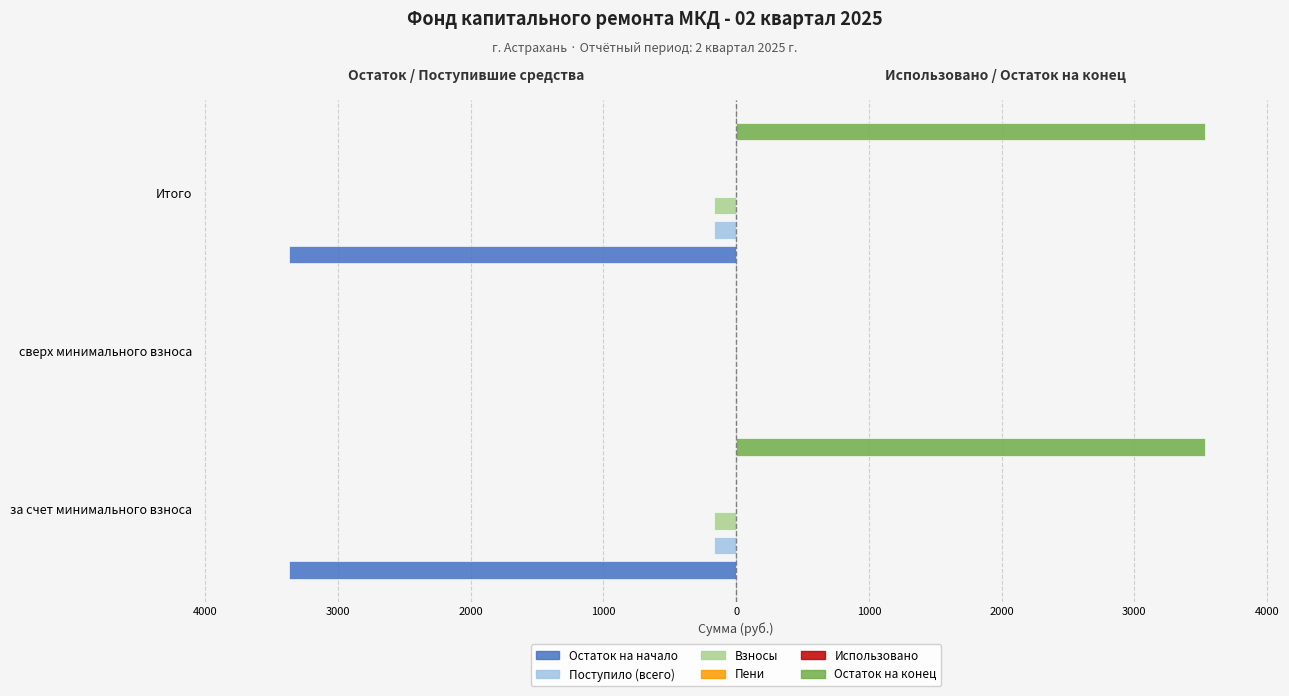

Reading left to right, list all the values displayed in this chart.

Остаток на начало: -3366.1	0.0	-3366.1
Поступило (всего): -166.5	0.0	-166.5
Взносы: -165.9	0.0	-165.9
Пени: 0.6	0.0	0.6
Использовано: 0.1	0.1	0.1
Остаток на конец: 3532.6	0.0	3532.6